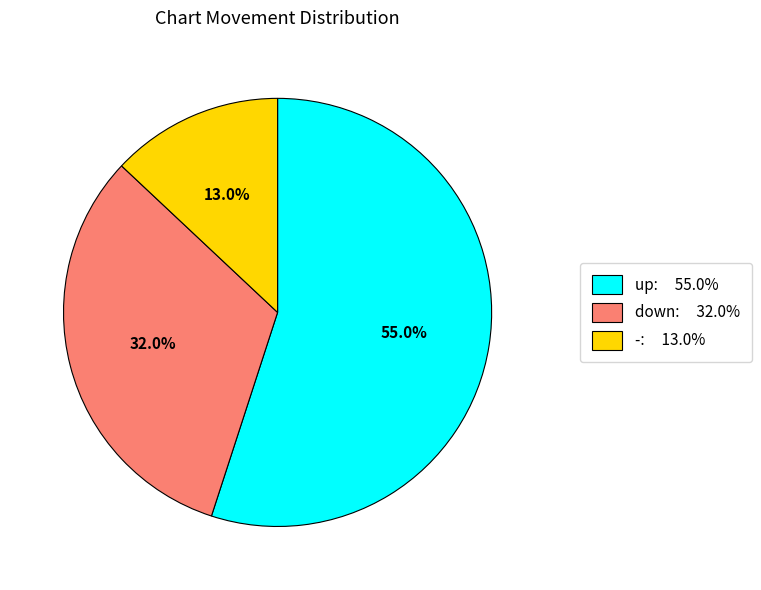

What is the ratio of the value at up to the value at -?

4.2